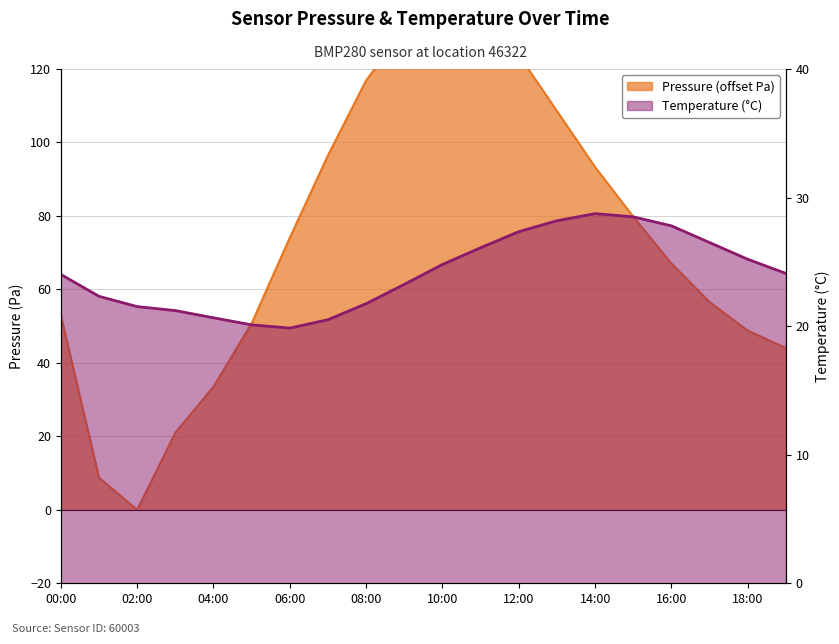

Does the chart display data point markers on the line(s)?

No